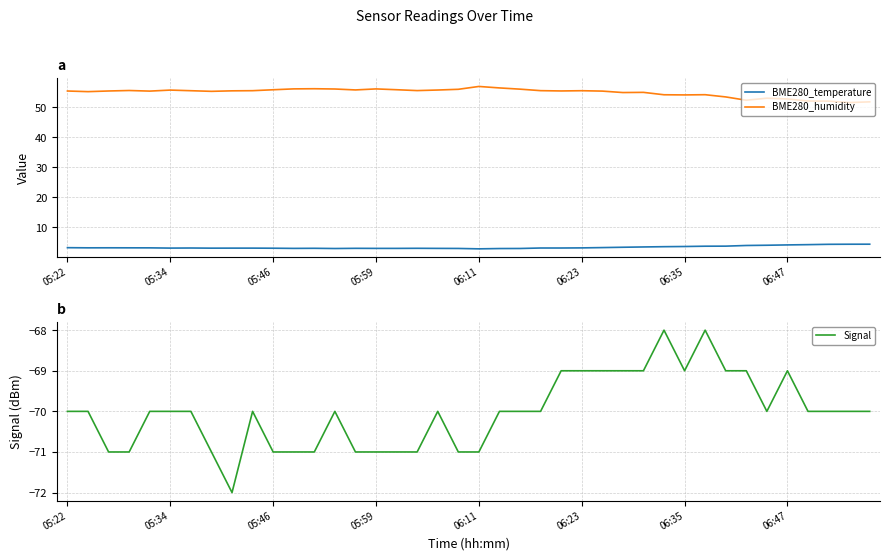

Which series has the largest total across all categories?

BME280_humidity